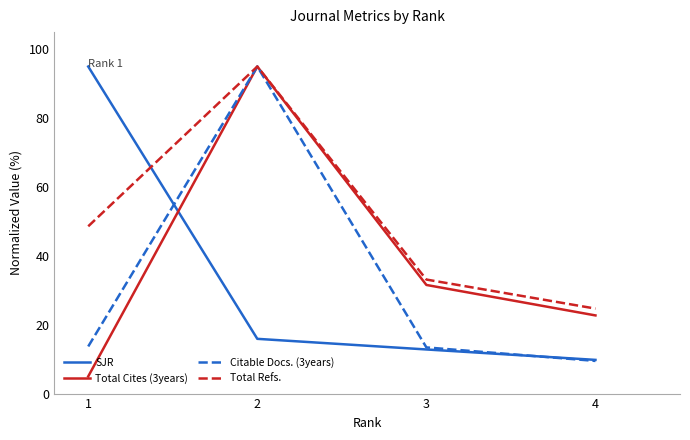

What is the spread (max minus min) of values at 1?

90.0